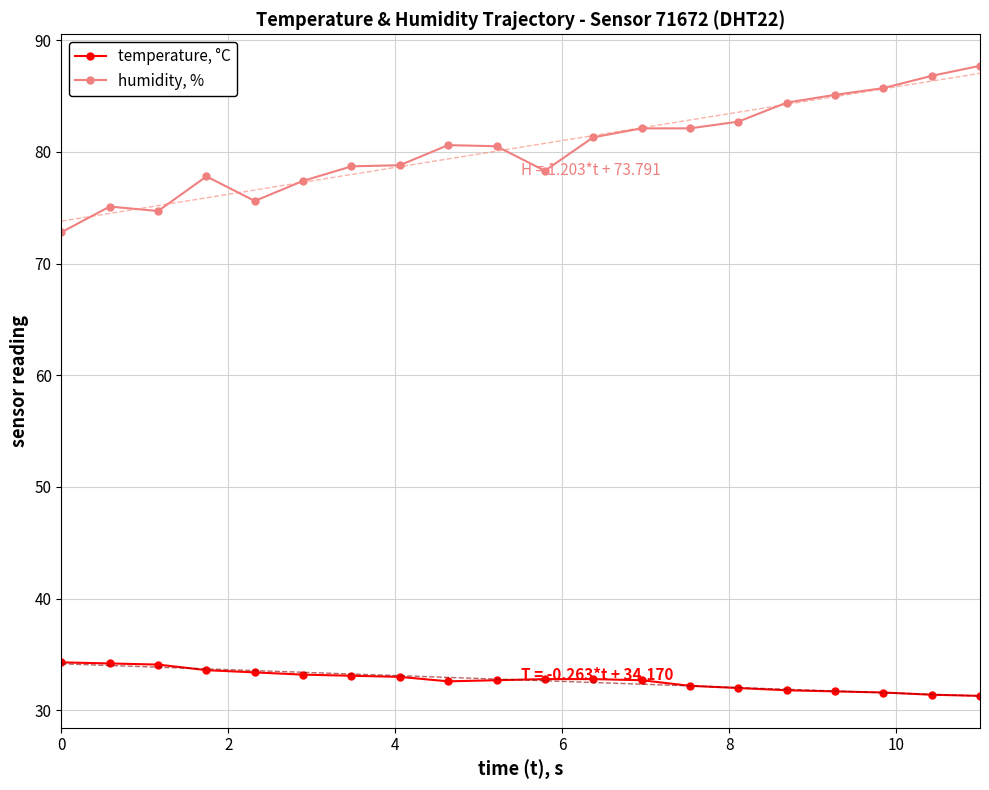

True or false: temperature, °C and humidity, % cross at least once.

False